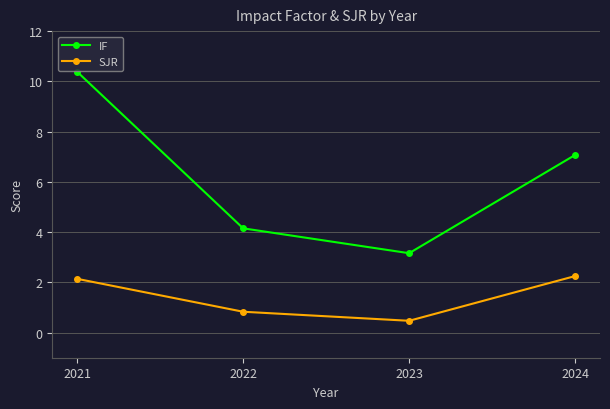

Where is SJR nearest to the value 1?

2022